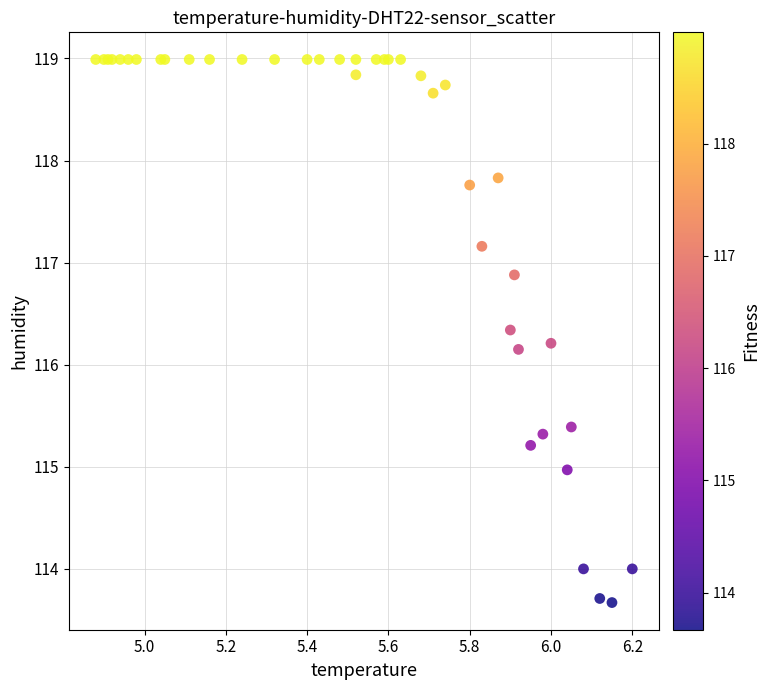

What Y value in the scatter plot is closest to 116?

116.2